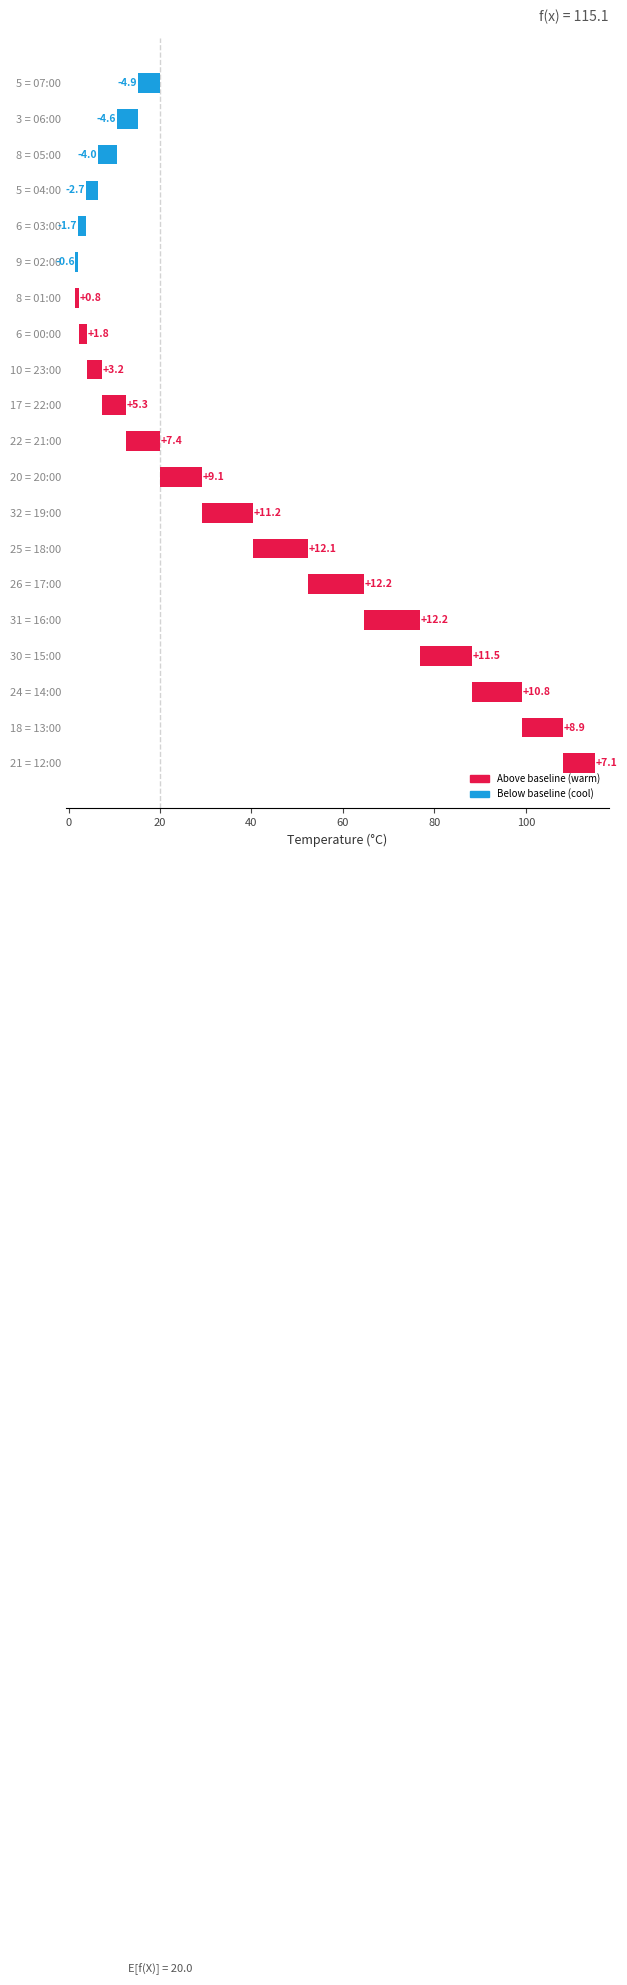

What is the value of the 7th bar from the left?

0.8